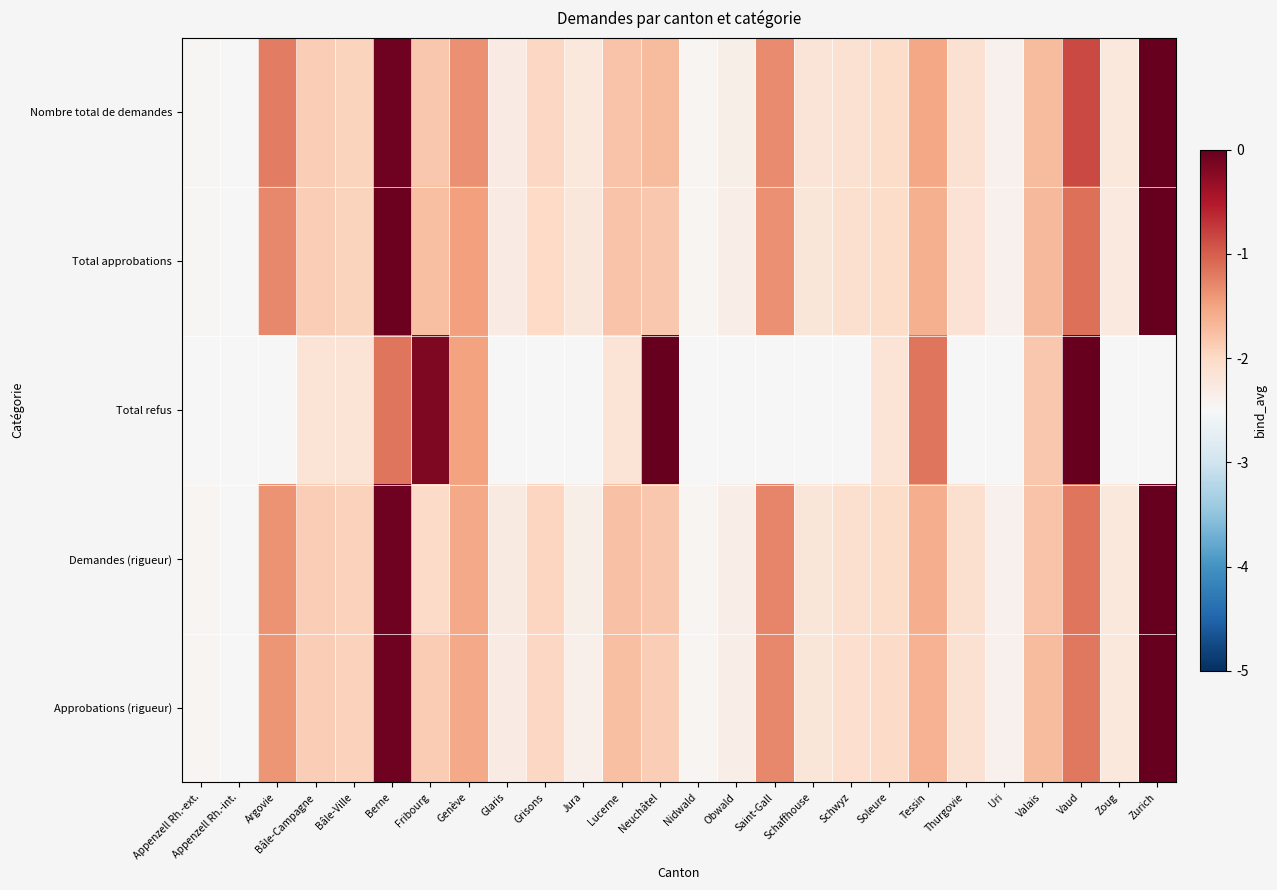

What is the smallest value displayed?

-2.5